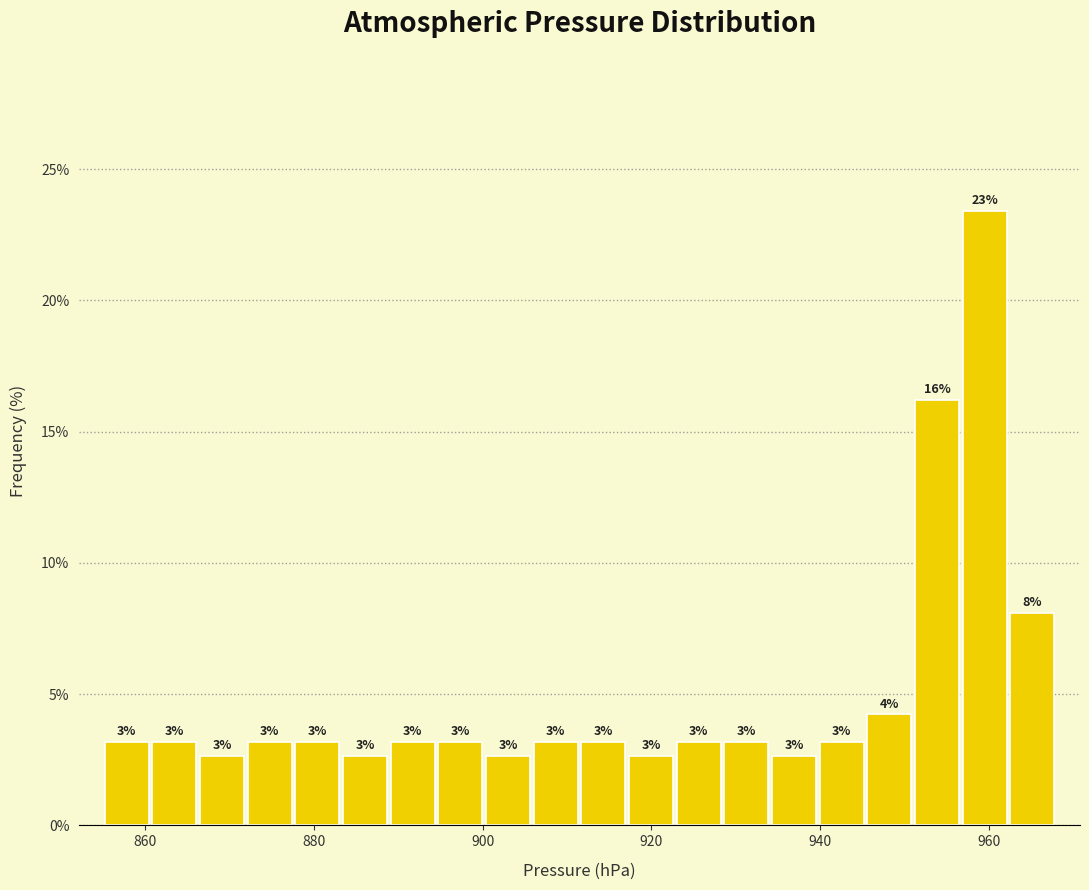

Around what value on the x-axis is the tallest bar? Give the approximate position of its centre, as read against the axis.

960